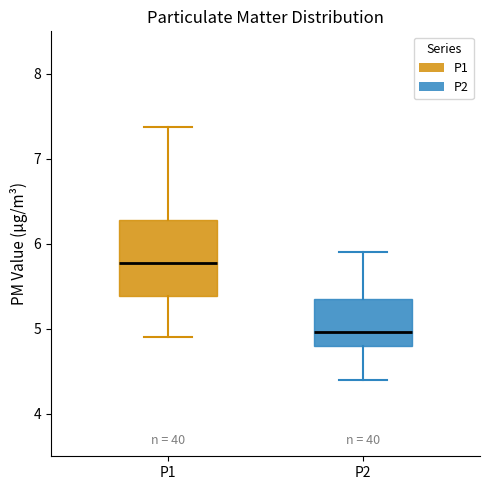

Reading left to right, read every box against the y-axis: the position of its median line, the range the box covers, and the ends of its whiskers. The values are not printed on the chart, so give them approximately, as read against the axis.

P1: median 5.8, box 5.4 to 6.3, whiskers 4.9 to 7.4
P2: median 5.0, box 4.8 to 5.4, whiskers 4.4 to 5.9